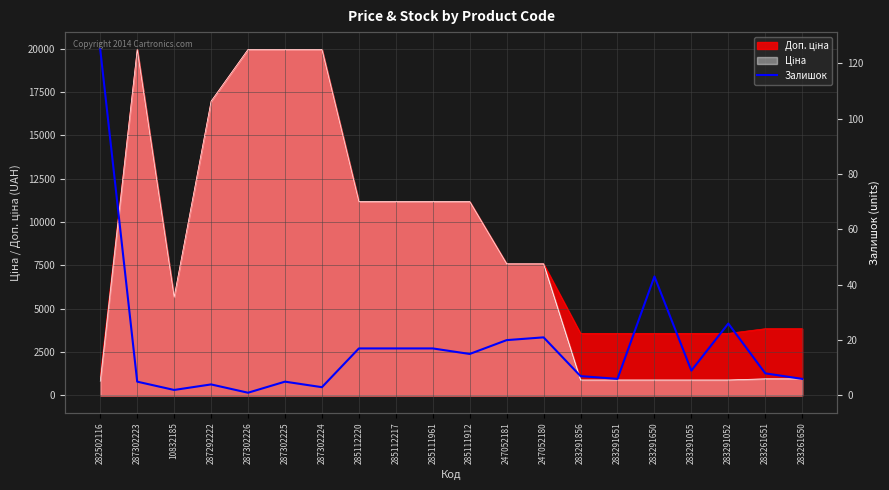

Which category has the lowest value across all series?

287302226